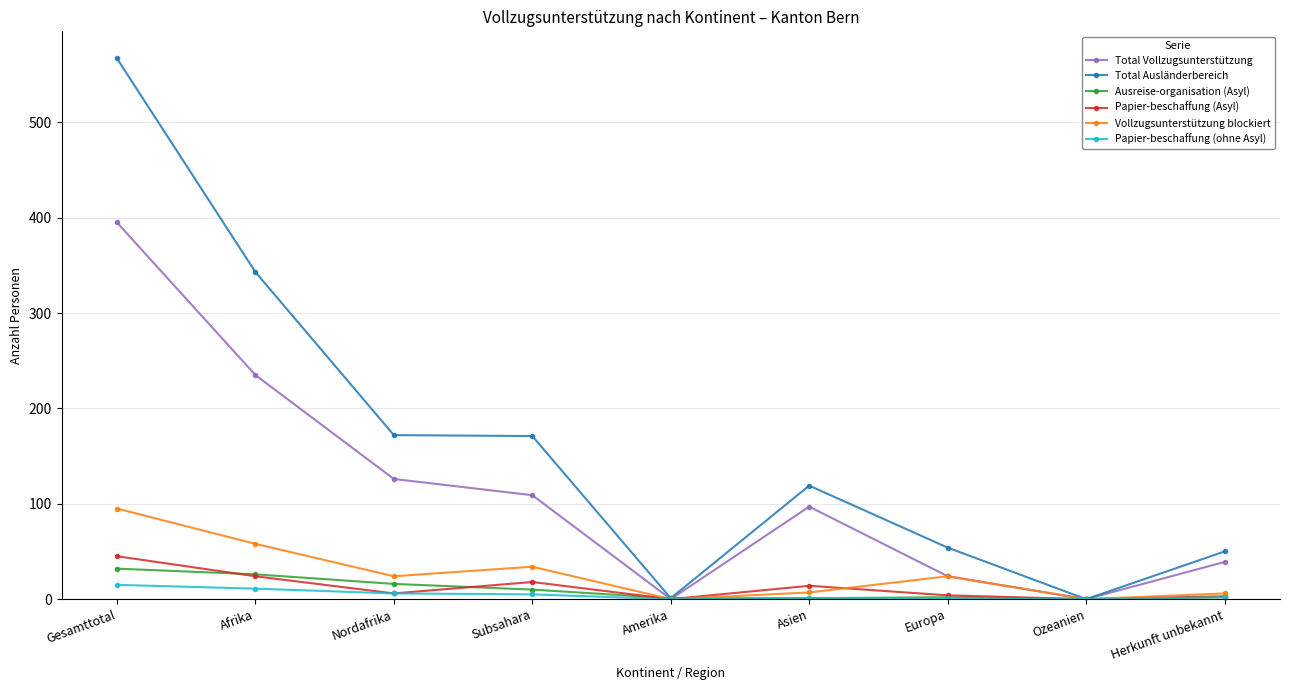

Is the value of Vollzugsunterstützung blockiert at Gesamttotal greater than the value of Total Vollzugsunterstützung at Gesamttotal?

No